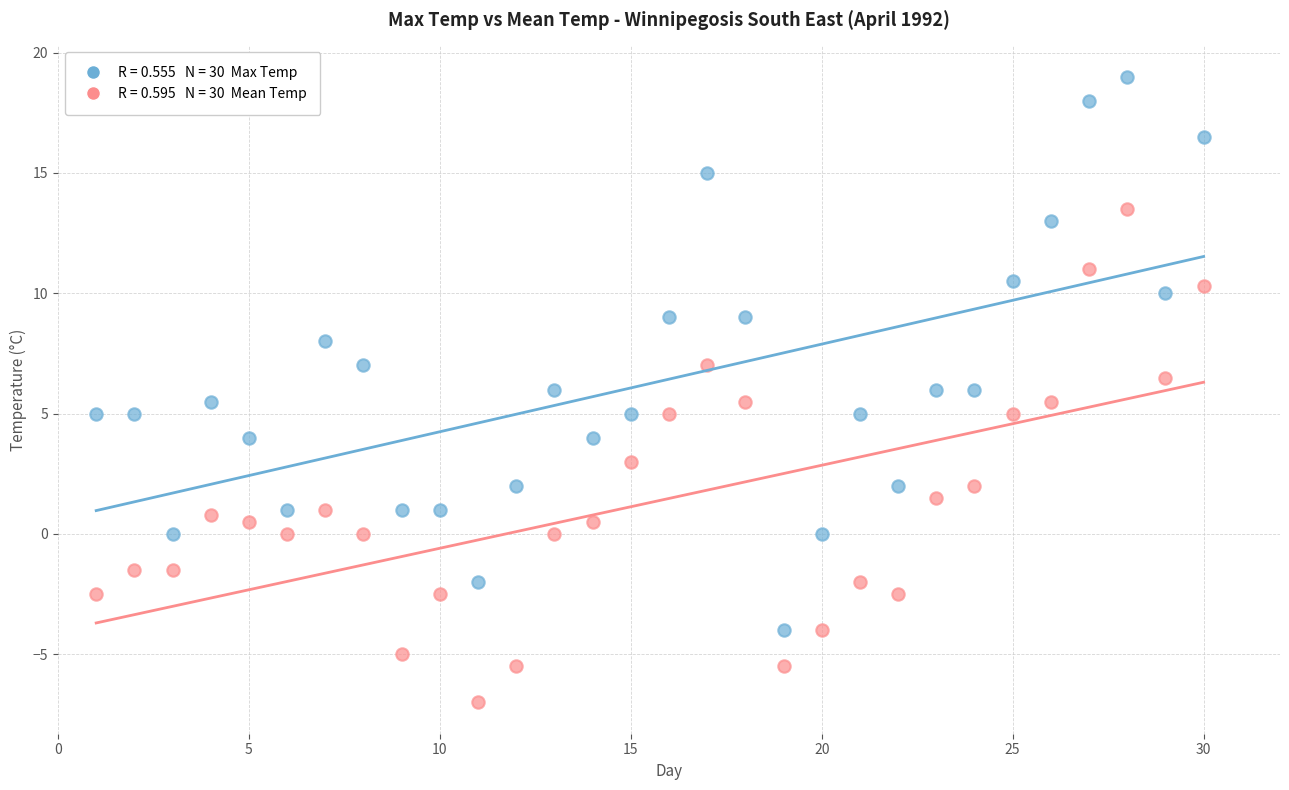

Across all data points, what is the range of X values (max minus min)?

29.0